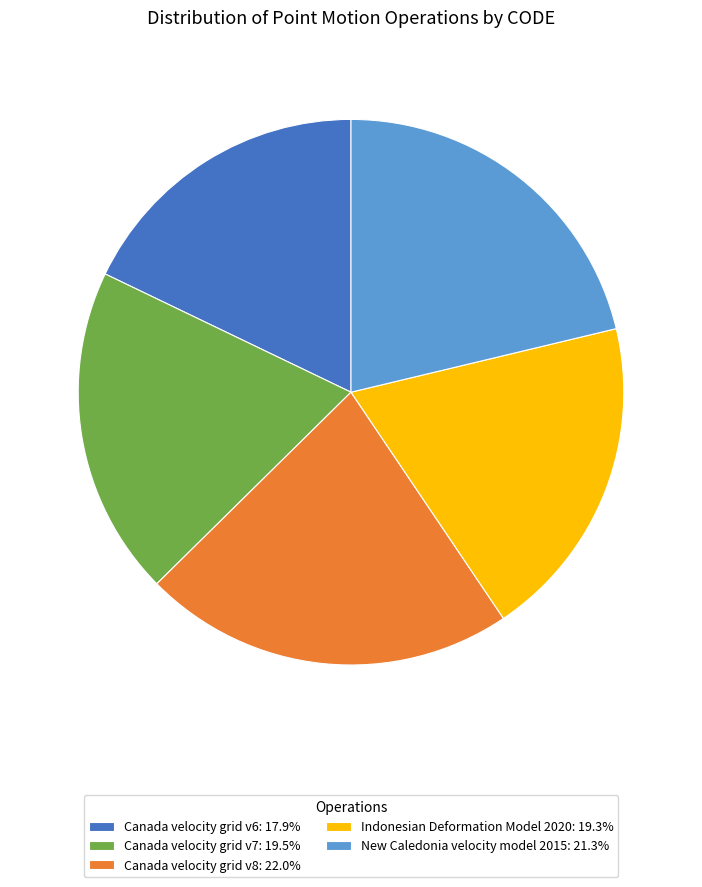

The Canada velocity grid v6 slice represents 30% of the pie. True or false?

False